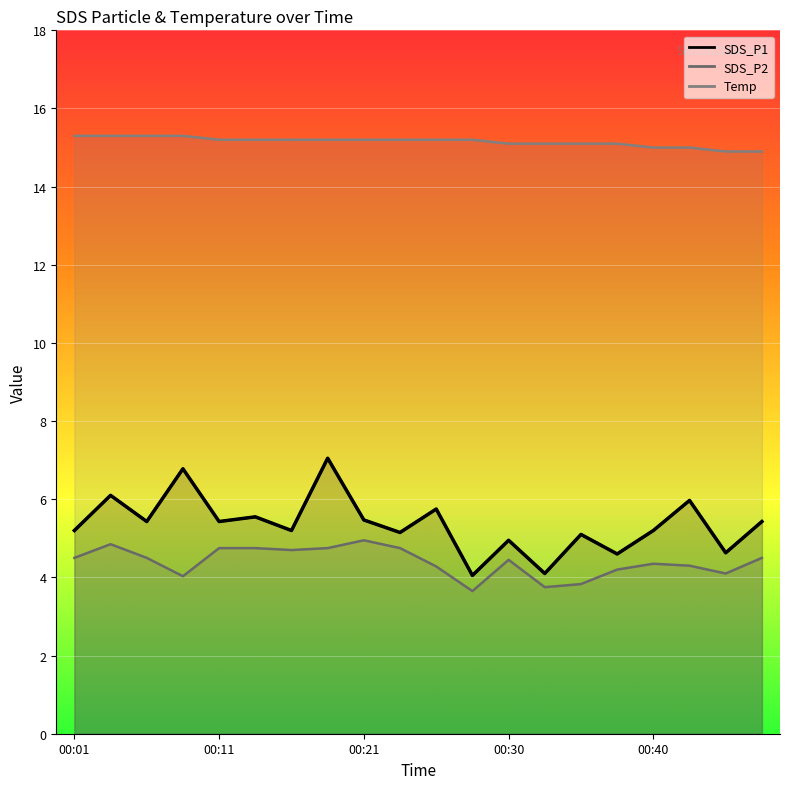

Where does the data first go above 5?

00:01